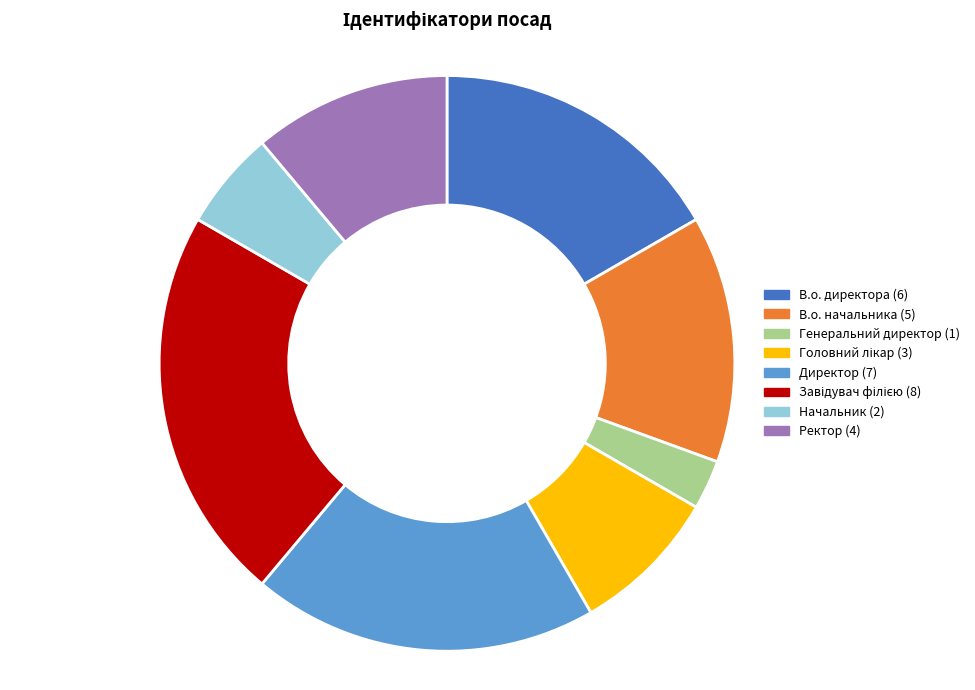

Is there a majority slice in this chart?

No